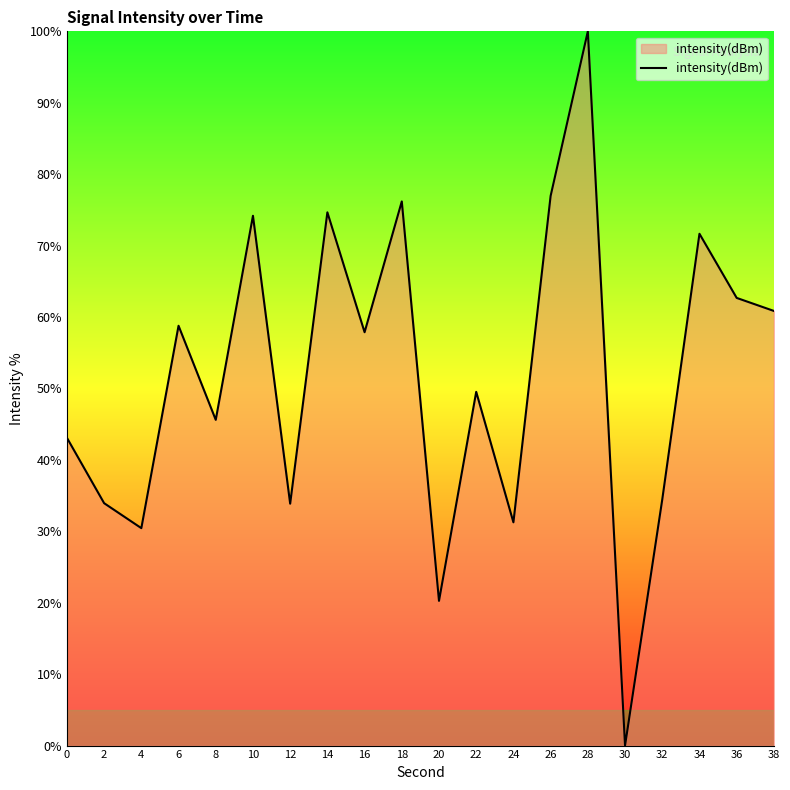

At which category does the chart reach its minimum across all series?

30